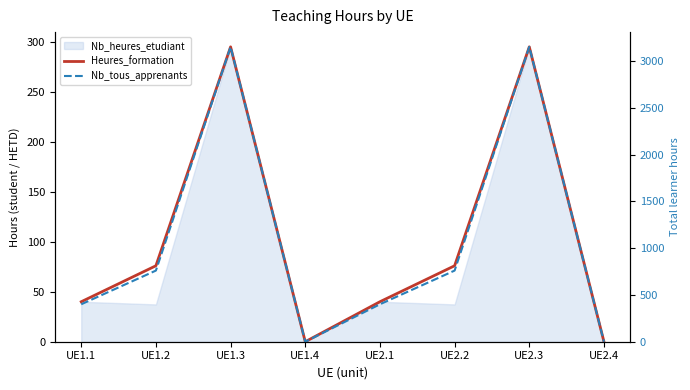

Which label corresponds to the smallest value in the chart?

UE1.4